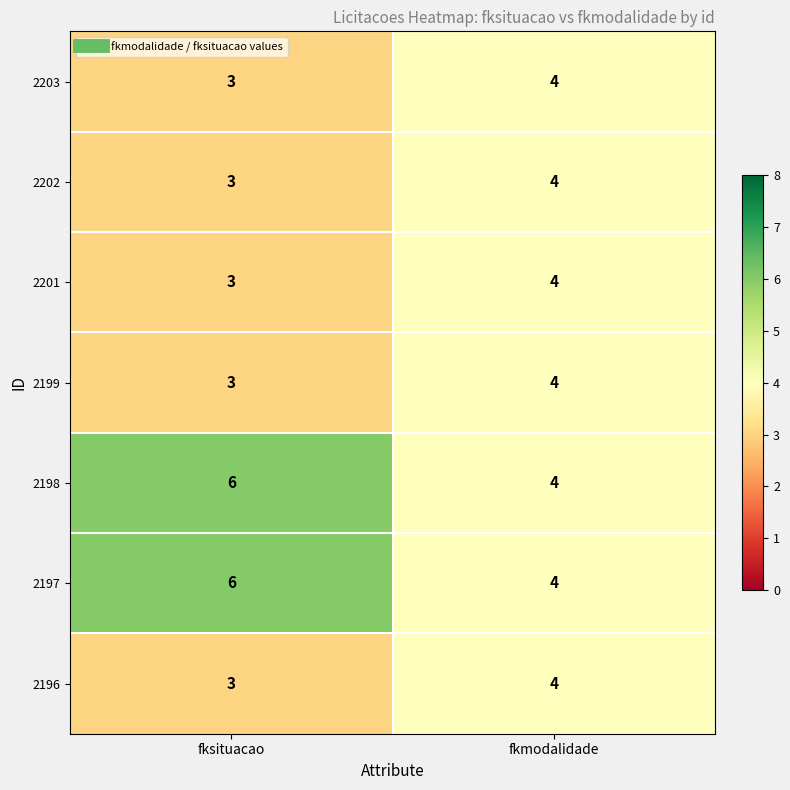

What is the total value across all series at fkmodalidade?

28